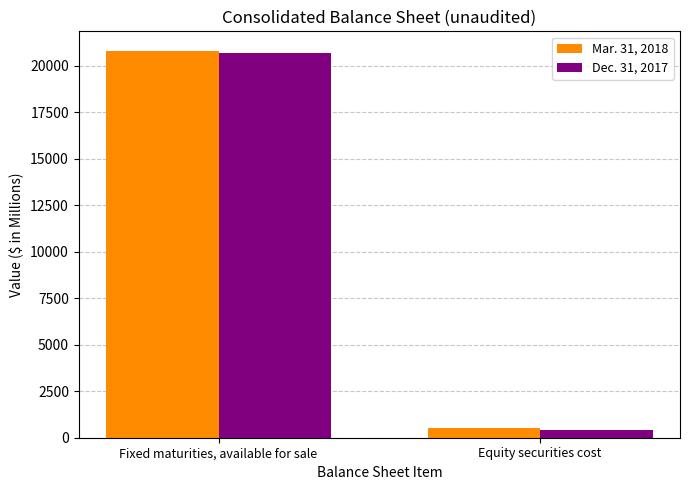

Reading left to right, what are all the values shown in this chart?

Mar. 31, 2018: 20820.9	504.4
Dec. 31, 2017: 20702.1	420.0